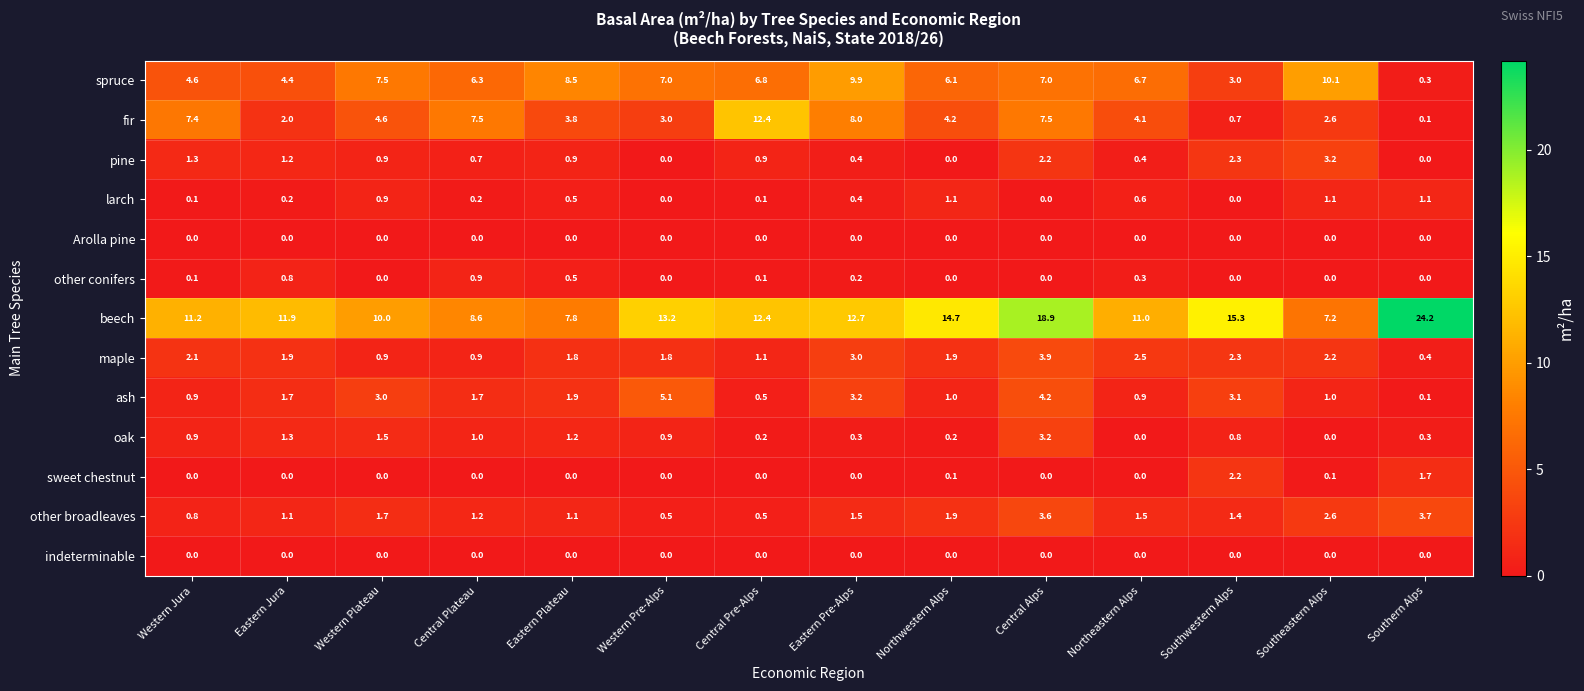

What value does the fir series have at Central Pre-Alps?

12.4